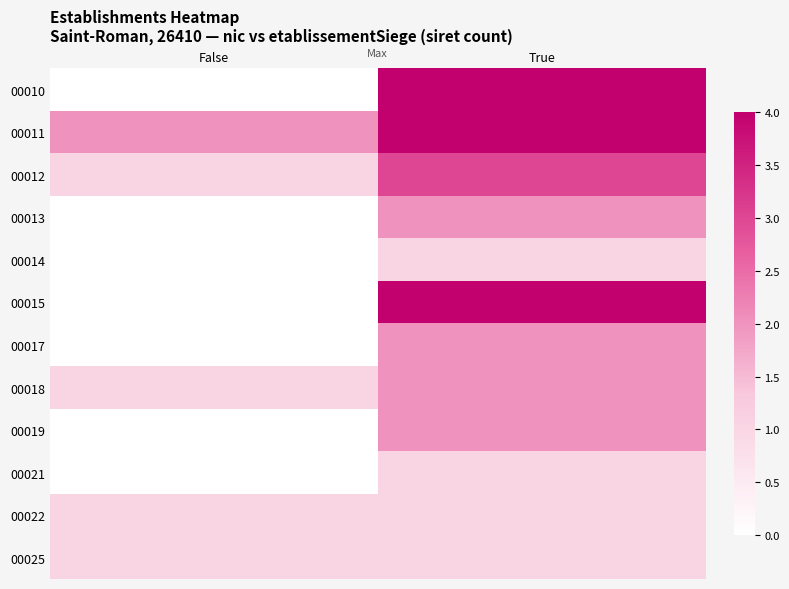

Between False and True, which is larger?

True